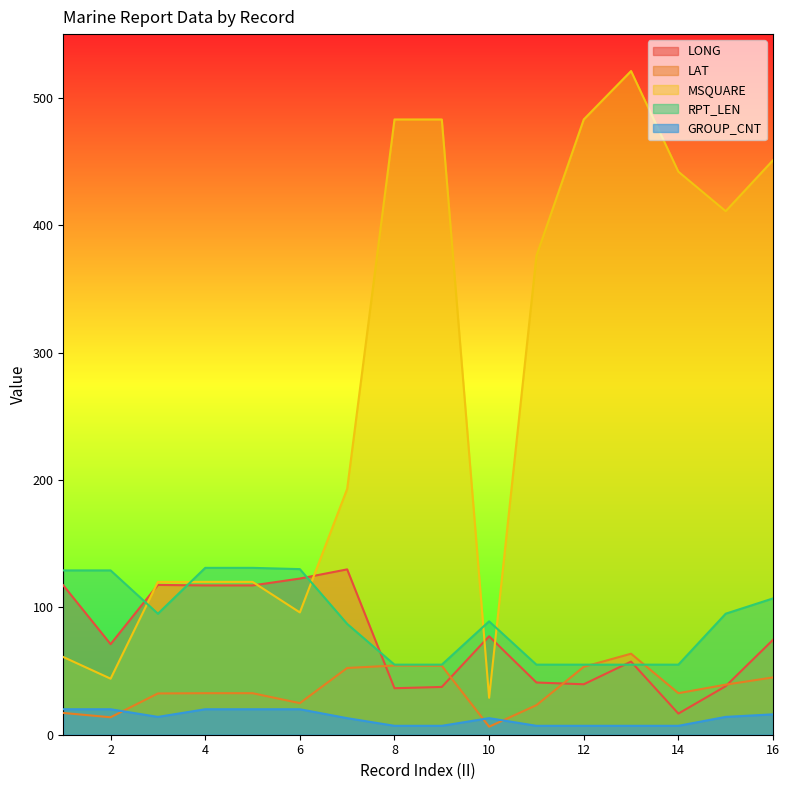

Reading right to left, transcribe all the data shown in this chart.

LONG: 74.5	38.1	16.6	57.4	39.6	41.0	77.3	37.5	36.5	129.8	122.6	117.2	117.2	117.6	71.1	117.3
LAT: 45.0	39.3	32.6	63.6	53.3	23.2	6.3	54.1	54.3	52.4	24.8	32.6	32.6	32.4	13.7	17.1
MSQUARE: 451.0	411.0	442.0	521.0	483.0	376.0	29.0	483.0	483.0	193.0	96.0	120.0	120.0	120.0	44.0	61.0
RPT_LEN: 107.0	95.0	55.0	55.0	55.0	55.0	89.0	55.0	55.0	87.0	130.0	131.0	131.0	95.0	129.0	129.0
GROUP_CNT: 16.0	14.0	7.0	7.0	7.0	7.0	13.0	7.0	7.0	13.0	20.0	20.0	20.0	14.0	20.0	20.0